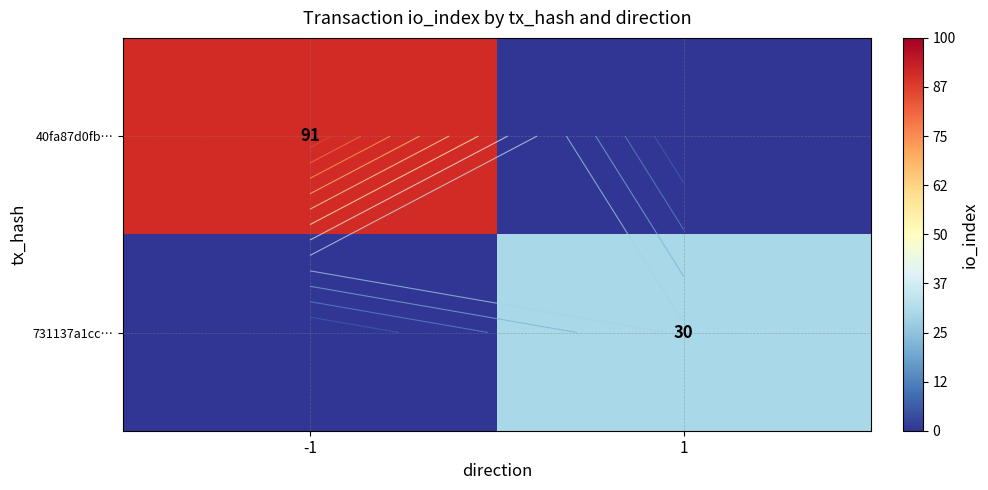

At how many categories does at least one series exceed 46?

1